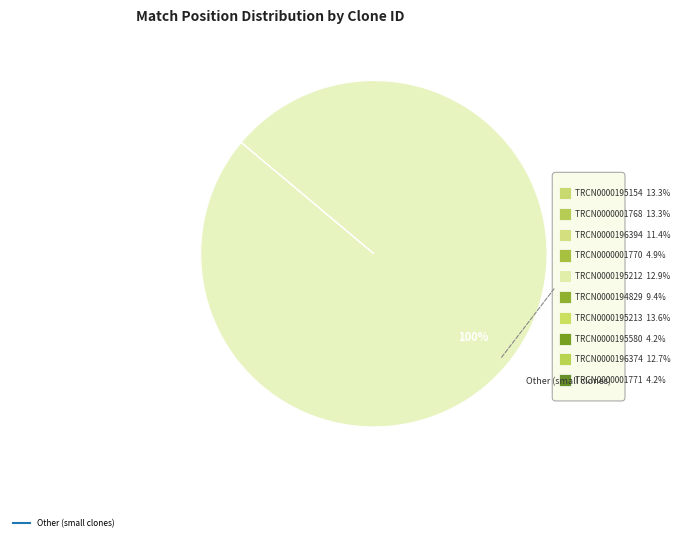

True or false: TRCN0000001771 accounts for 17% of the total.

False